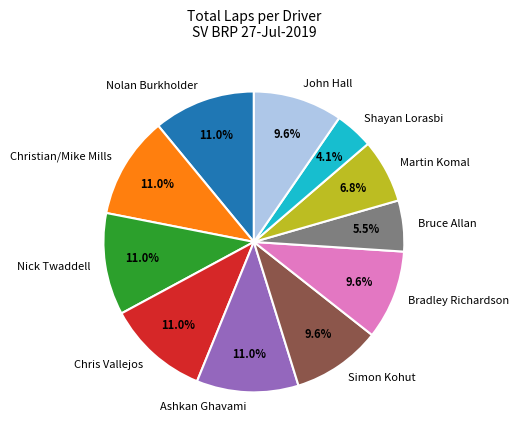

How much of the chart is everything except Simon Kohut?

90.4%